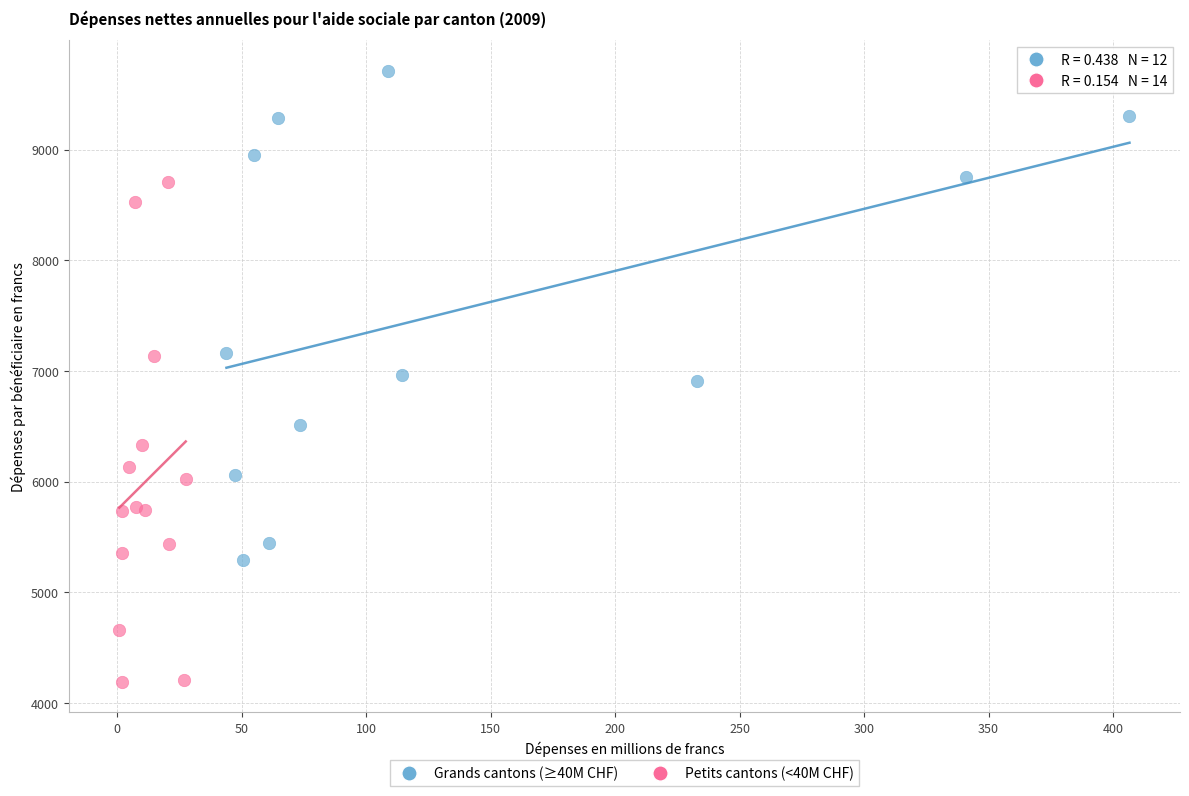

Which series reaches the minimum Y coordinate?

Petits cantons (<40M CHF)